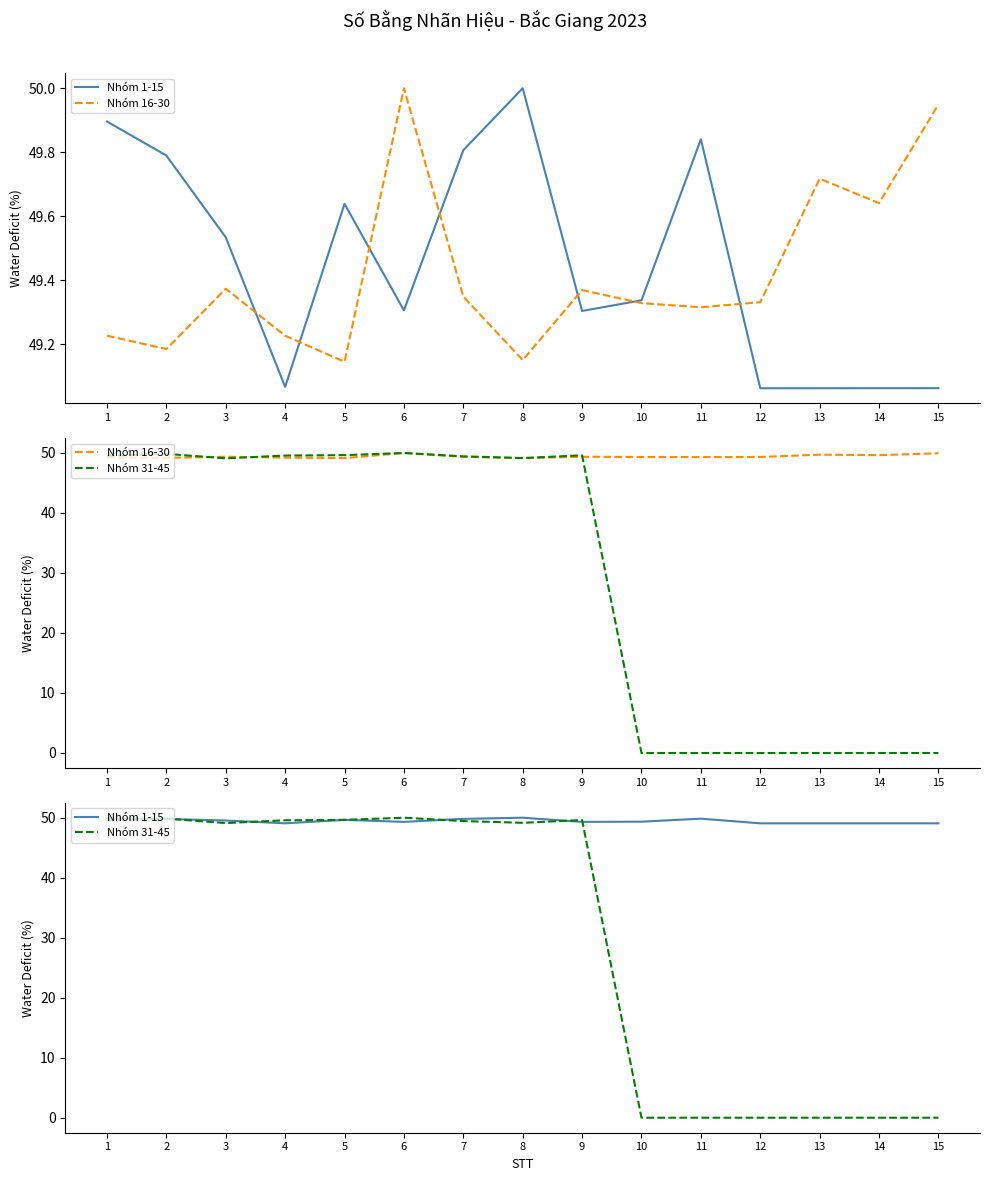

What is the difference between the highest and lowest values at 9?

0.3